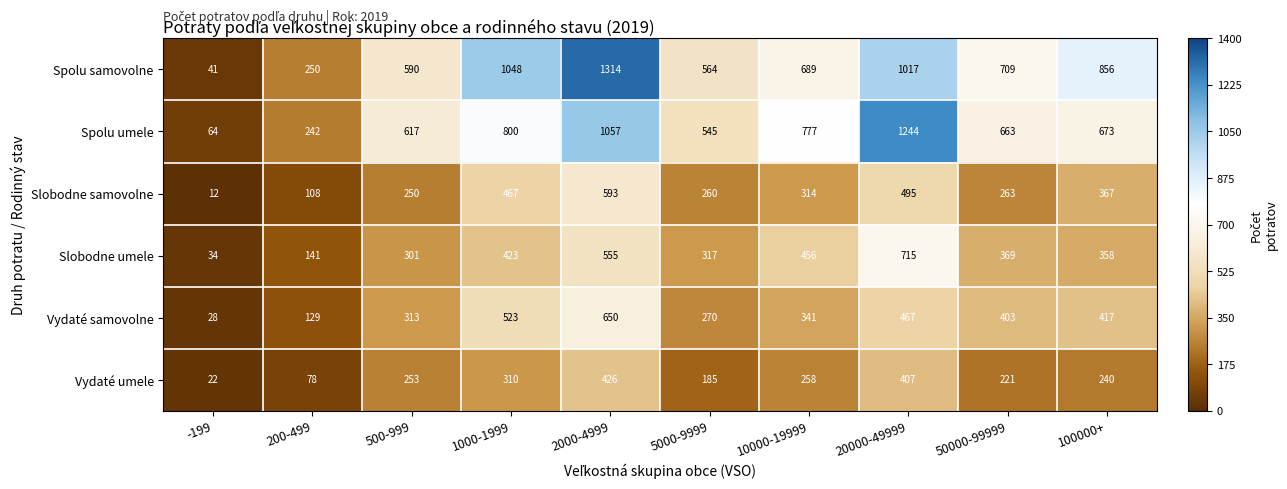

What is the spread (max minus min) of values at 50000-99999?

488